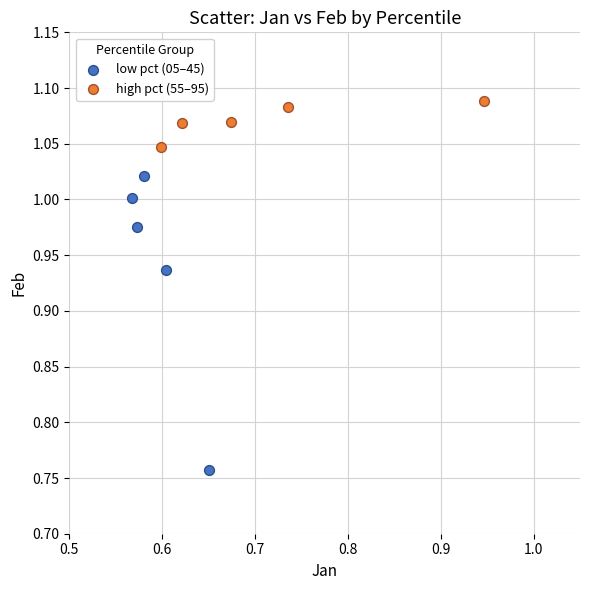

Which series has the largest Y range (max minus min)?

low pct (05–45)